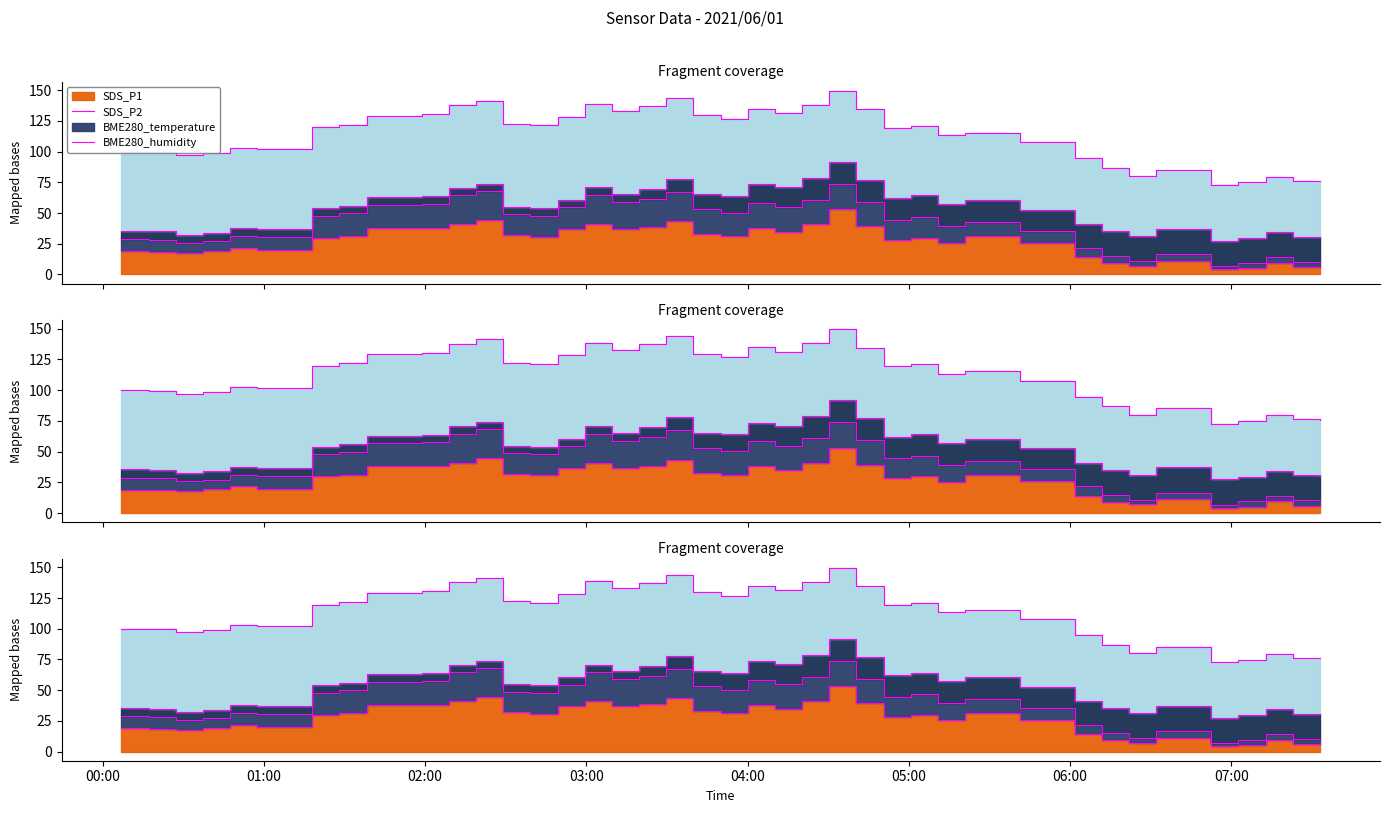

Which series has the largest total across all categories?

SDS_P2